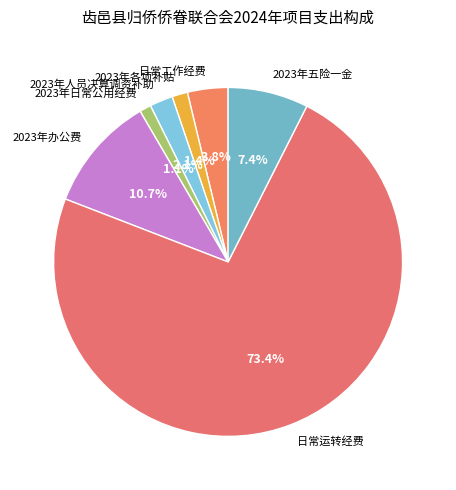

To the nearest percent, what portion does 2023年五险一金 represent?

7%